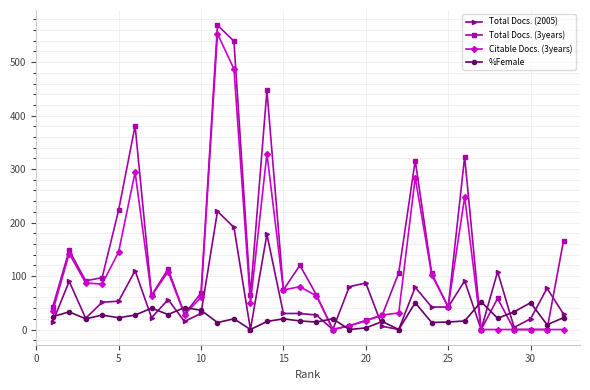

Which series has the largest total across all categories?

Total Docs. (3years)